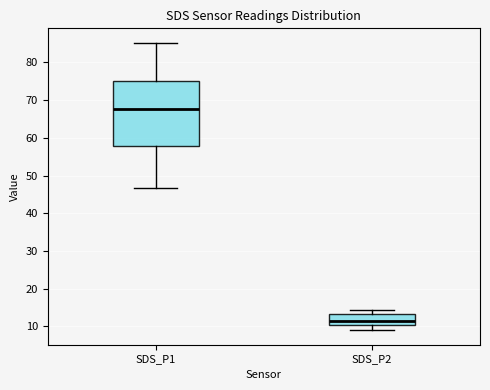

Reading left to right, read every box against the y-axis: the position of its median line, the range the box covers, and the ends of its whiskers. The values are not printed on the chart, so give them approximately, as read against the axis.

SDS_P1: median 68, box 58 to 75, whiskers 47 to 85
SDS_P2: median 11, box 10 to 13, whiskers 9 to 14